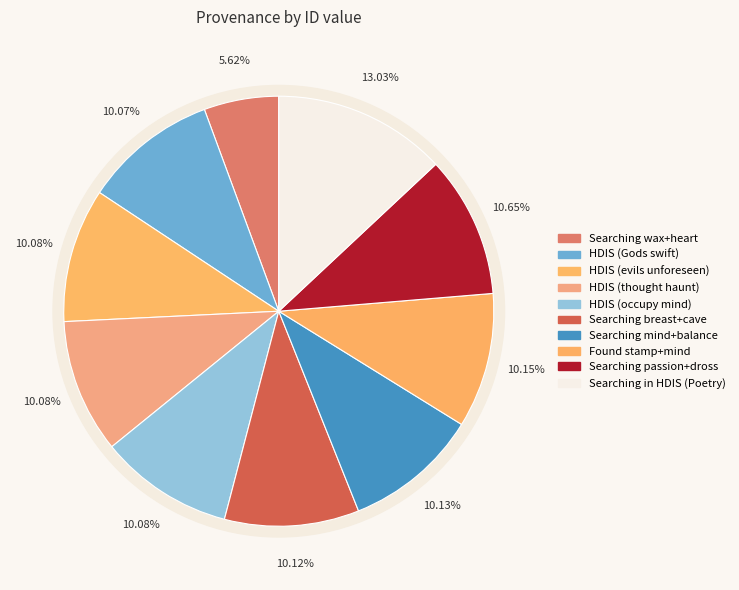

What is the smallest slice in the pie chart?

Searching "wax" and "heart" in HDIS